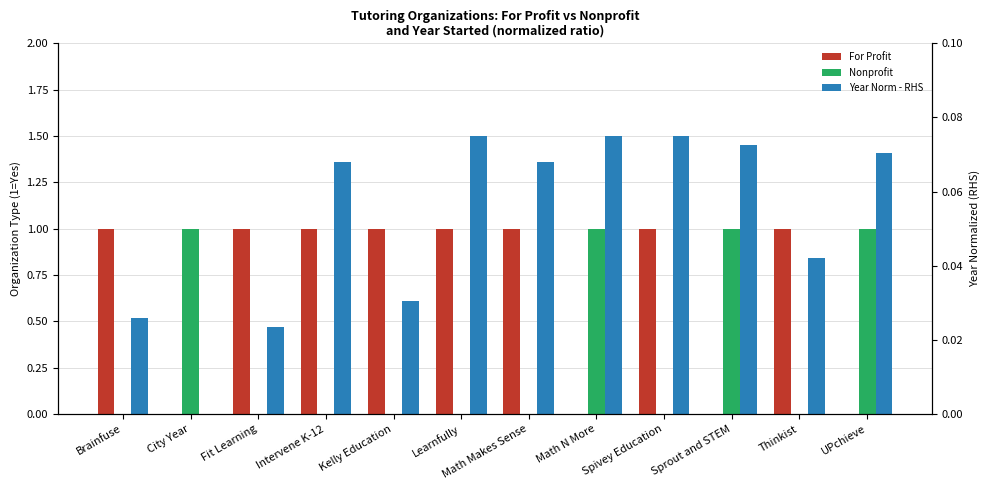

The value of For Profit at Fit Learning is 1.0. True or false?

True